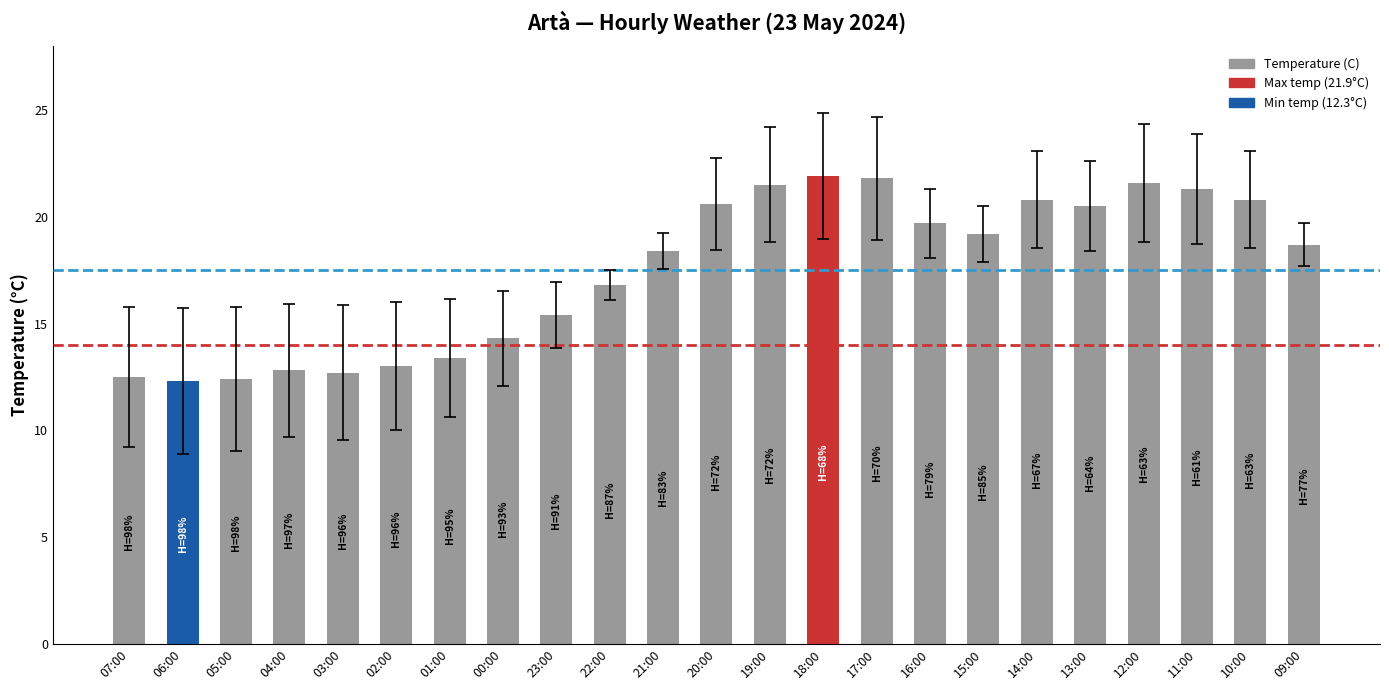

Which has a higher value, 03:00 or 21:00?

21:00